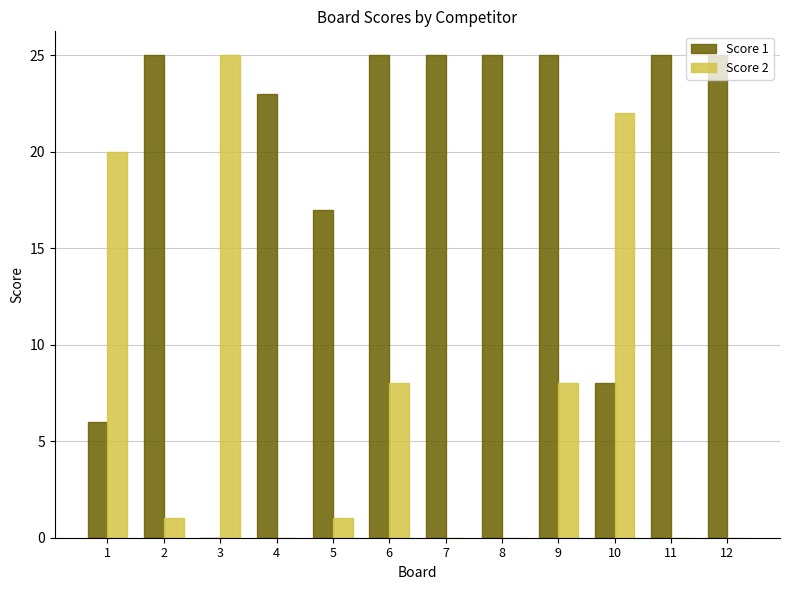

Reading right to left, extract all data points from this chart.

Score 1: 12=25	11=25	10=8	9=25	8=25	7=25	6=25	5=17	4=23	3=0	2=25	1=6
Score 2: 12=0	11=0	10=22	9=8	8=0	7=0	6=8	5=1	4=0	3=25	2=1	1=20